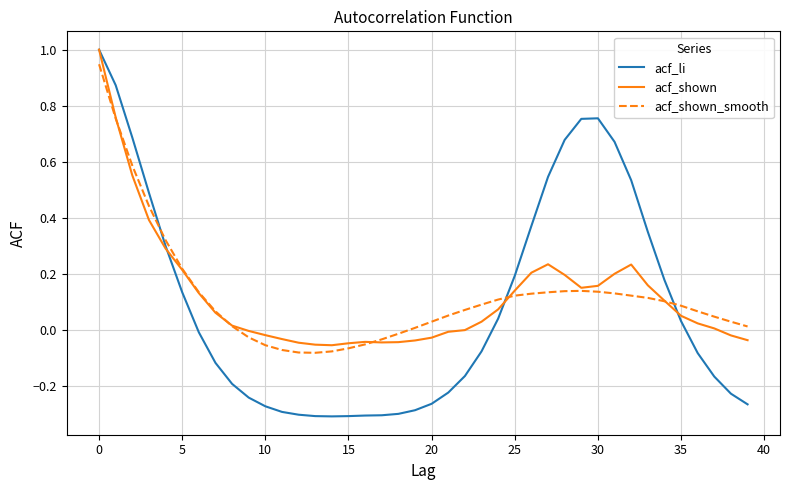

Which series has the widest spread of values?

acf_li